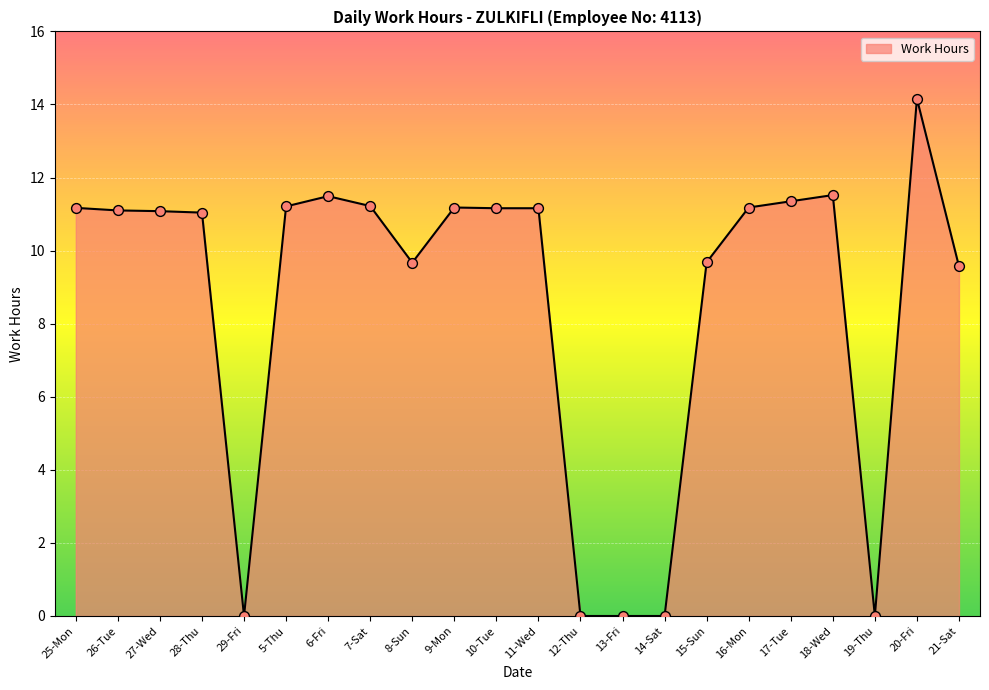

What is the change in value from 11-Wed to 14-Sat?

-11.2